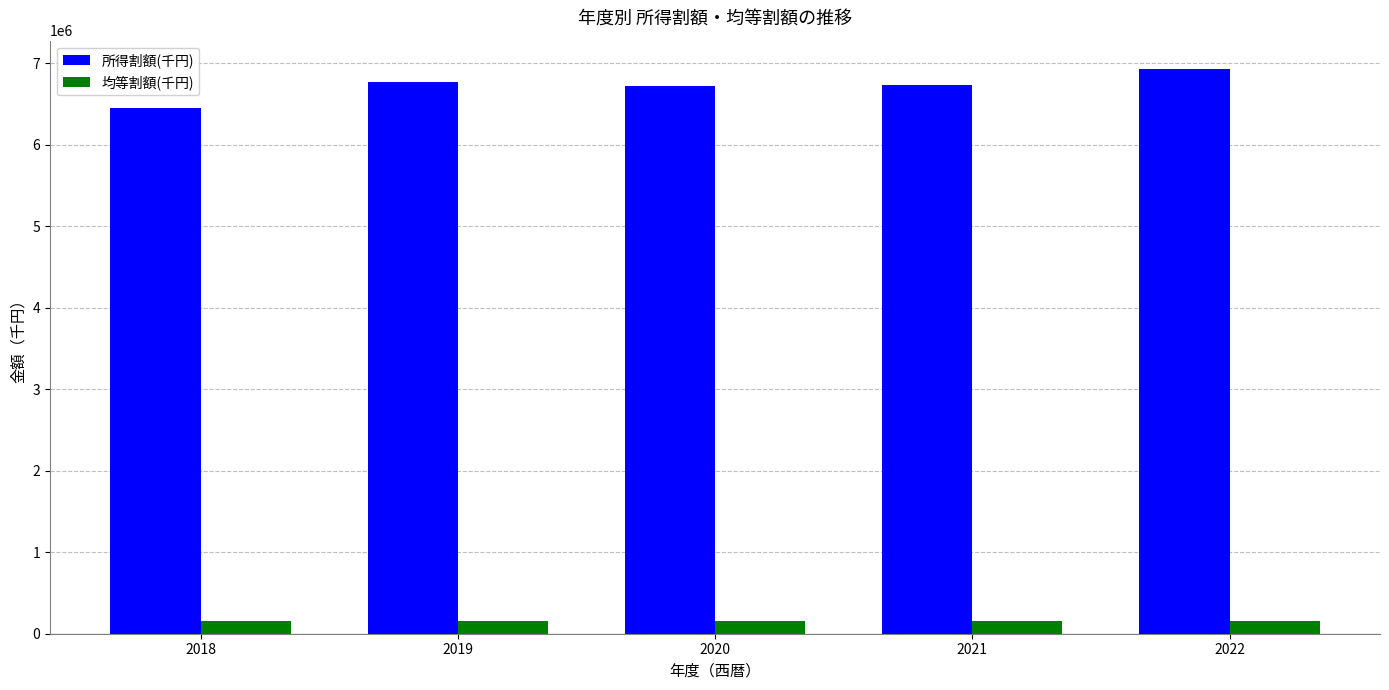

Read the 均等割額(千円) value at 2018.

154467